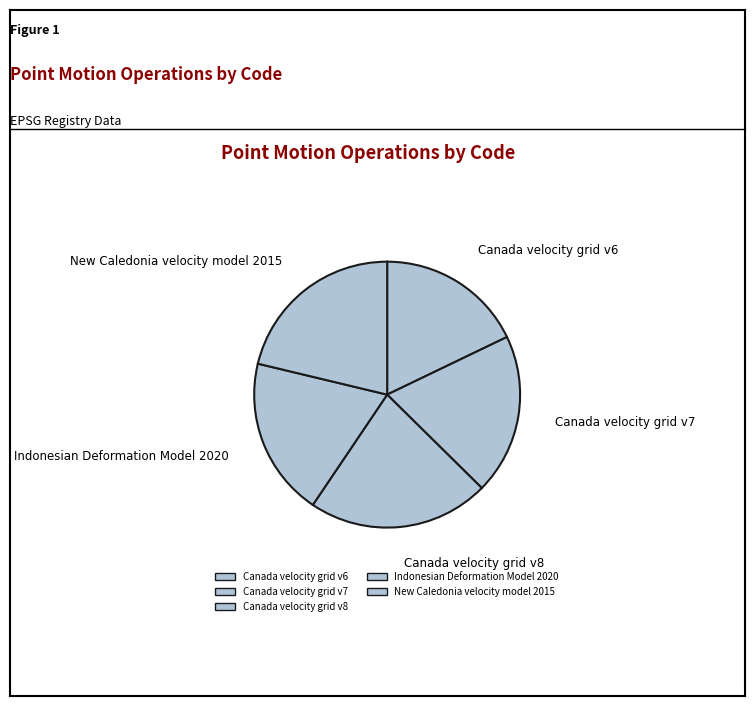

How many slices are in this pie chart?

5